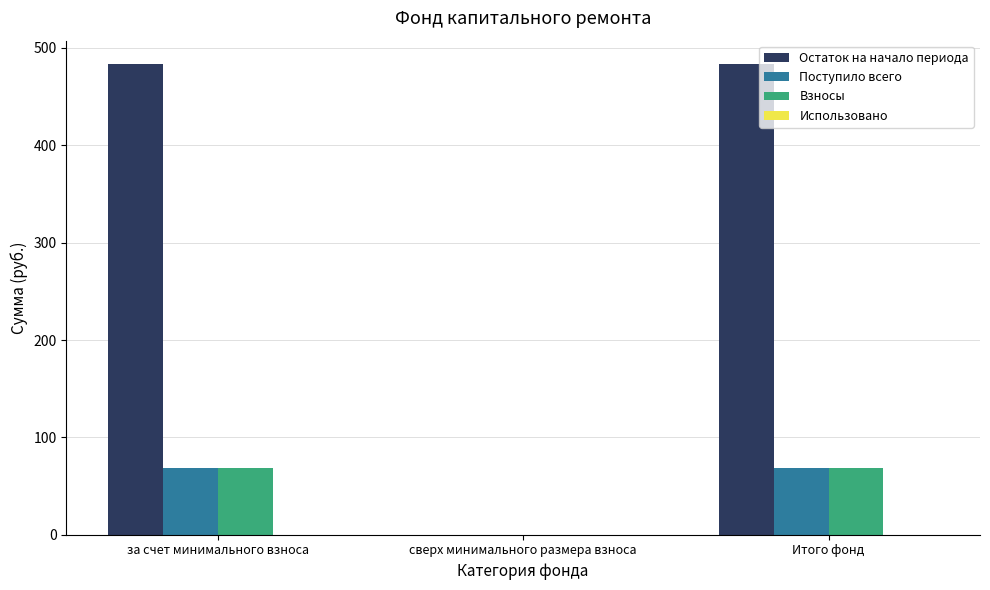

Where does the Остаток на начало периода series first go above 483?

за счет минимального взноса